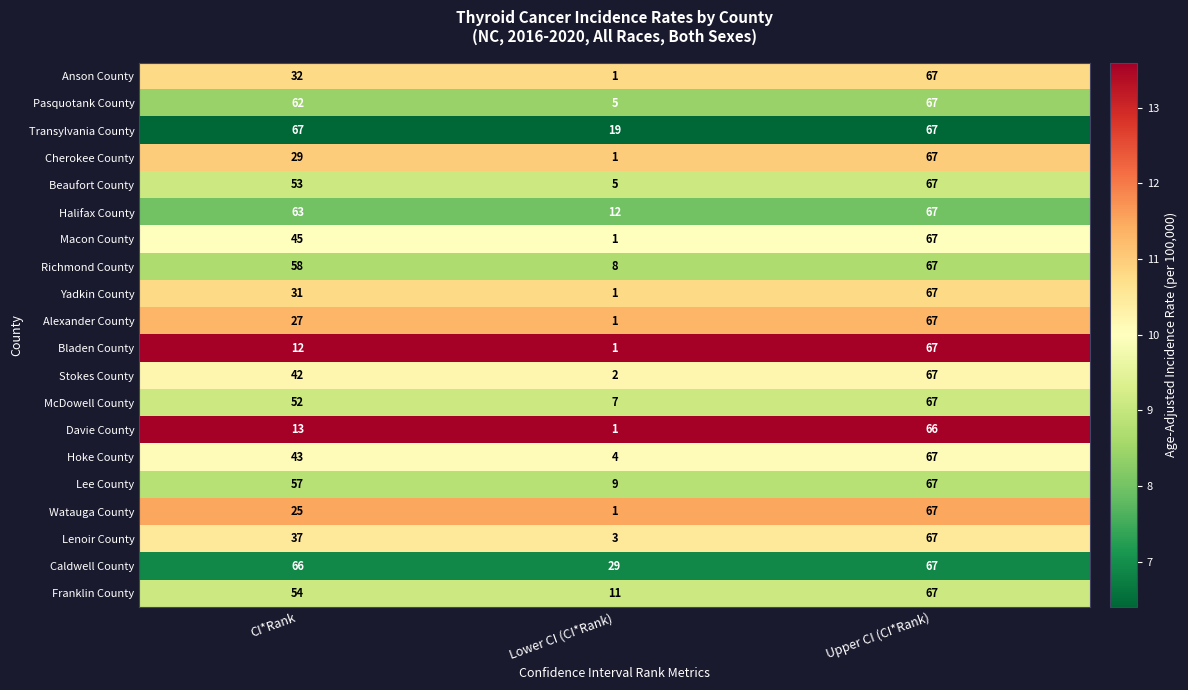

True or false: Lenoir County has a value of 67 at Upper CI (CI*Rank).

True